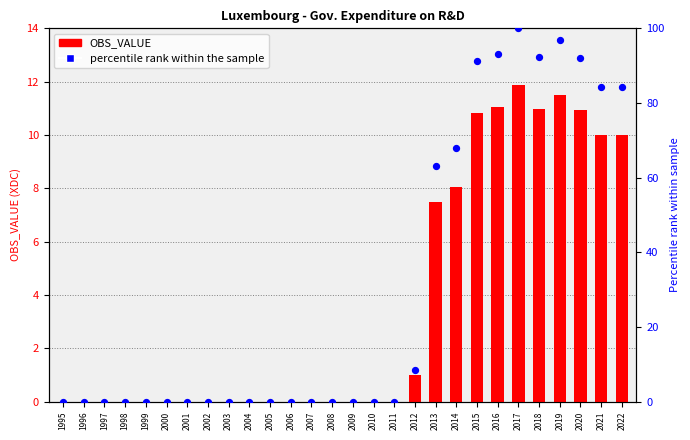

Which series contains the highest Y value?

percentile rank within the sample